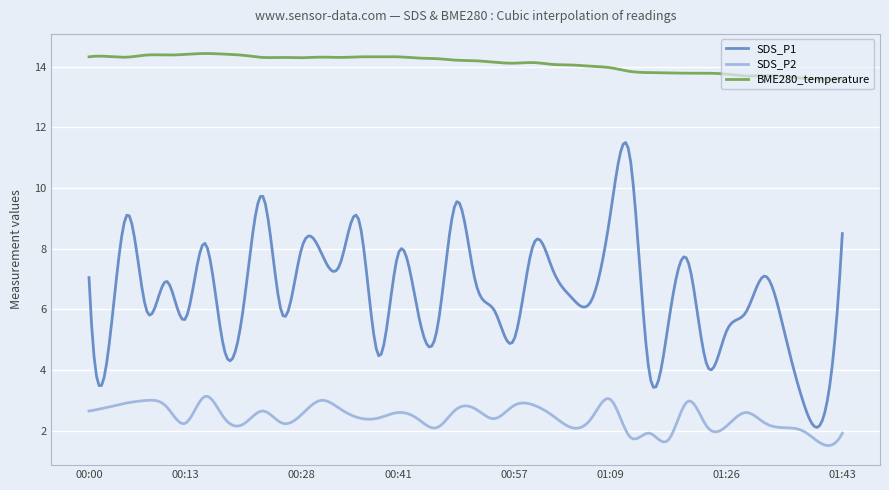

What is the difference between the maximum and minimum values in the SDS_P2 series?

1.6